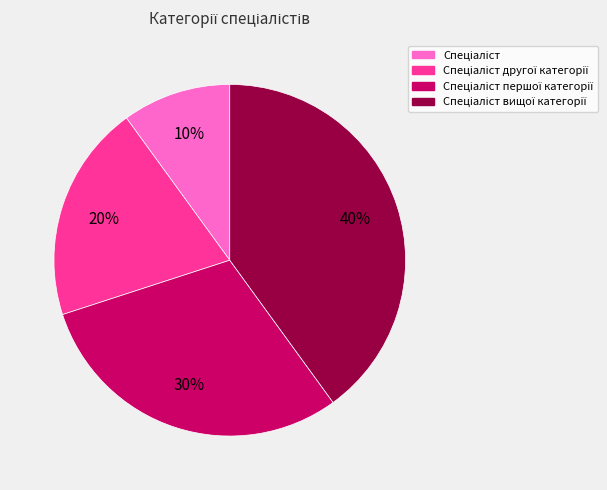

To the nearest percent, what is the average slice percentage?

25%